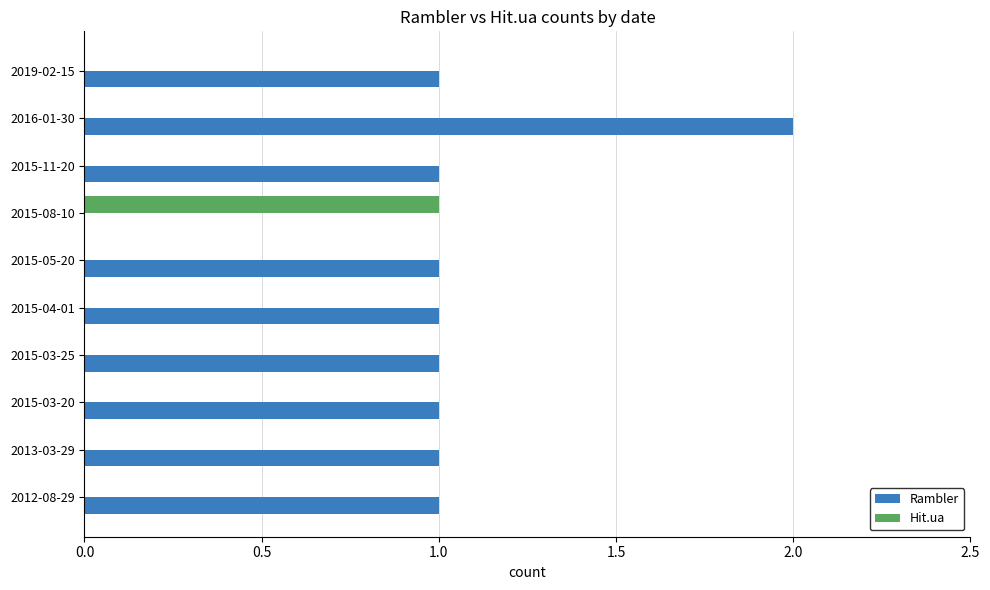

True or false: Hit.ua has a value of -1 at 2015-03-20.

False